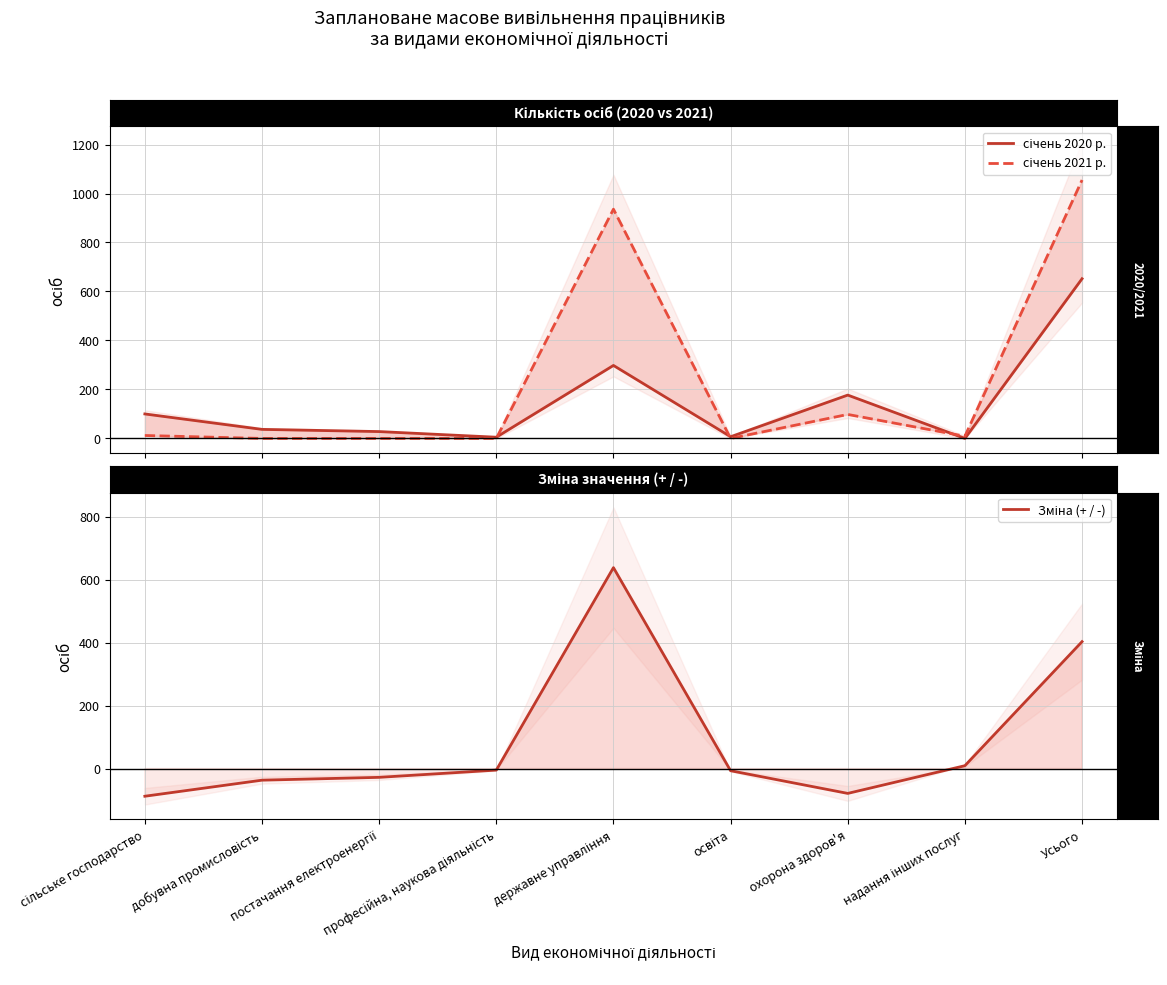

Between which two adjacent categories do січень 2021 р. and січень 2020 р. first intersect?

професійна, наукова діяльність and державне управління